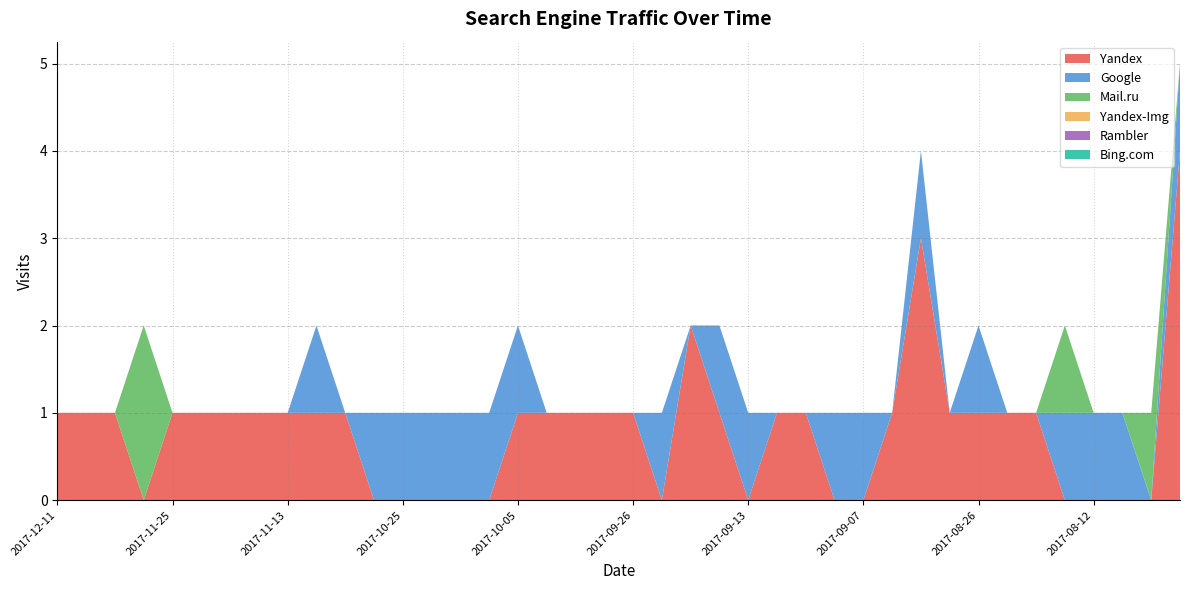

Reading right to left, transcribe all the data shown in this chart.

Yandex: 4	0	0	0	0	1	1	1	1	3	1	0	0	1	1	0	1	2	0	1	1	1	1	1	0	0	0	0	0	1	1	1	1	1	1	1	0	1	1	1
Google: 1	0	1	1	1	0	0	1	0	1	0	1	1	0	0	1	1	0	1	0	0	0	0	1	1	1	1	1	1	0	1	0	0	0	0	0	0	0	0	0
Mail.ru: 0	1	0	0	1	0	0	0	0	0	0	0	0	0	0	0	0	0	0	0	0	0	0	0	0	0	0	0	0	0	0	0	0	0	0	0	2	0	0	0
Yandex-Img: 0	0	0	0	0	0	0	0	0	0	0	0	0	0	0	0	0	0	0	0	0	0	0	0	0	0	0	0	0	0	0	0	0	0	0	0	0	0	0	0
Rambler: 0	0	0	0	0	0	0	0	0	0	0	0	0	0	0	0	0	0	0	0	0	0	0	0	0	0	0	0	0	0	0	0	0	0	0	0	0	0	0	0
Bing.com: 0	0	0	0	0	0	0	0	0	0	0	0	0	0	0	0	0	0	0	0	0	0	0	0	0	0	0	0	0	0	0	0	0	0	0	0	0	0	0	0